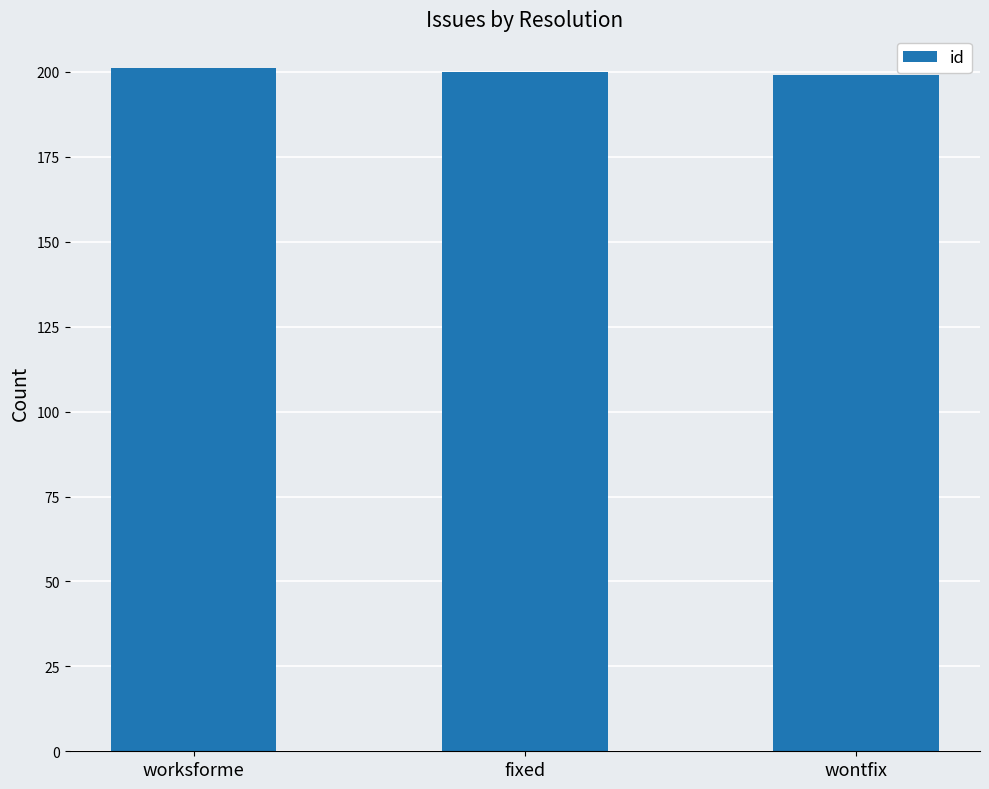

Is it true that the value at fixed is 200?

True